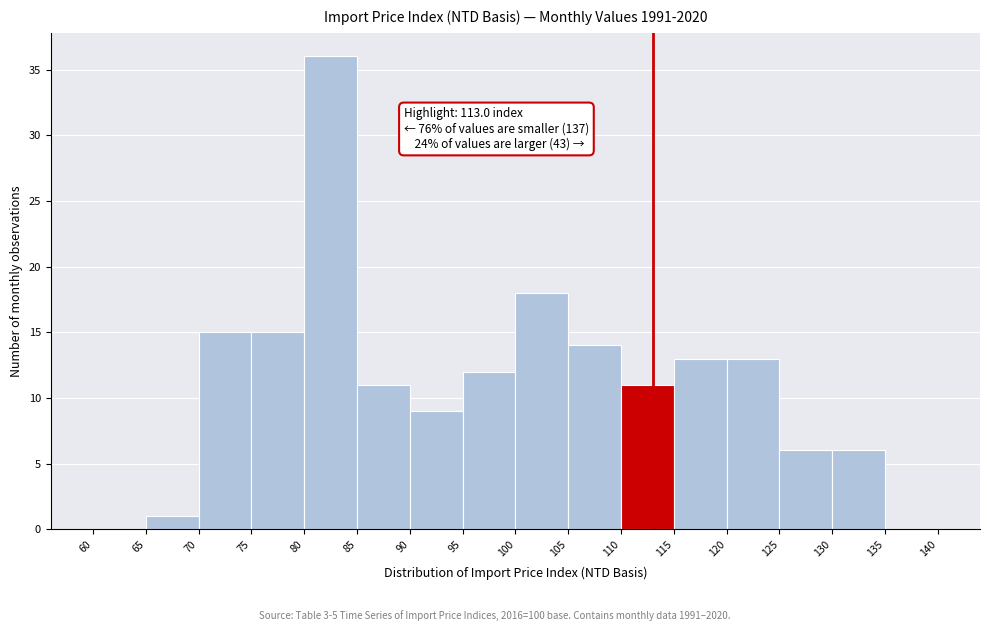

Which range on the x-axis has the tallest bar?

80 to 85